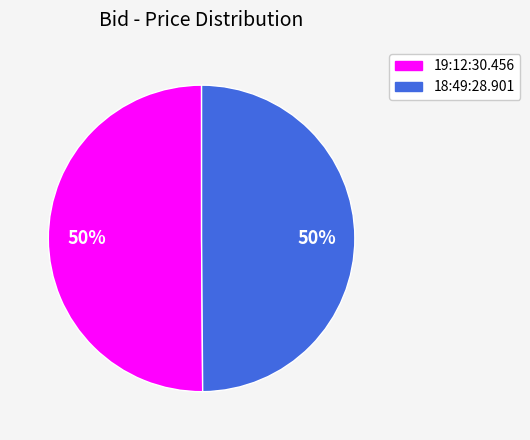

Is it true that 19:12:30.456 is 50% of the pie?

True